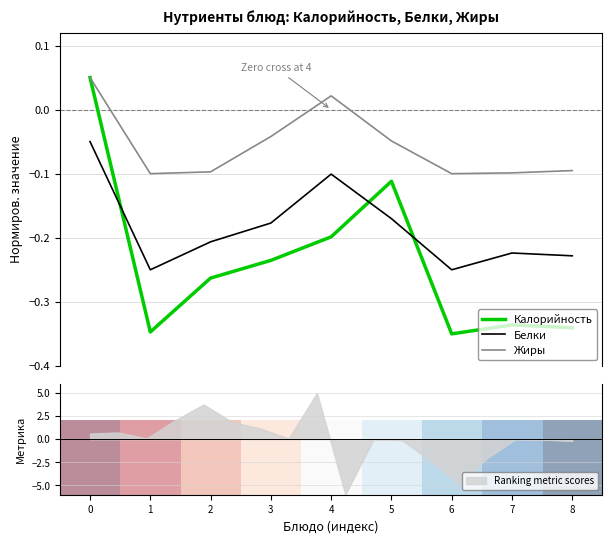

True or false: Жиры and Белки intersect in this chart.

False